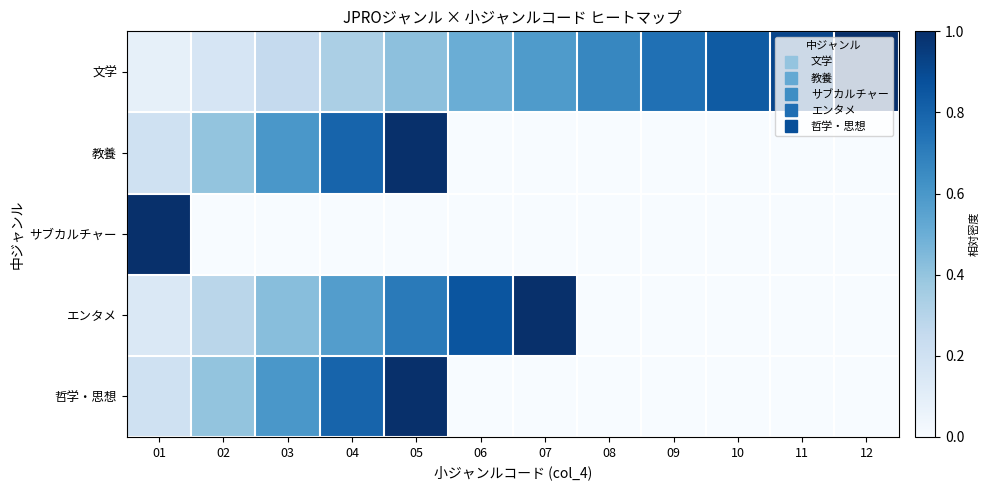

How many series are shown in this chart?

5